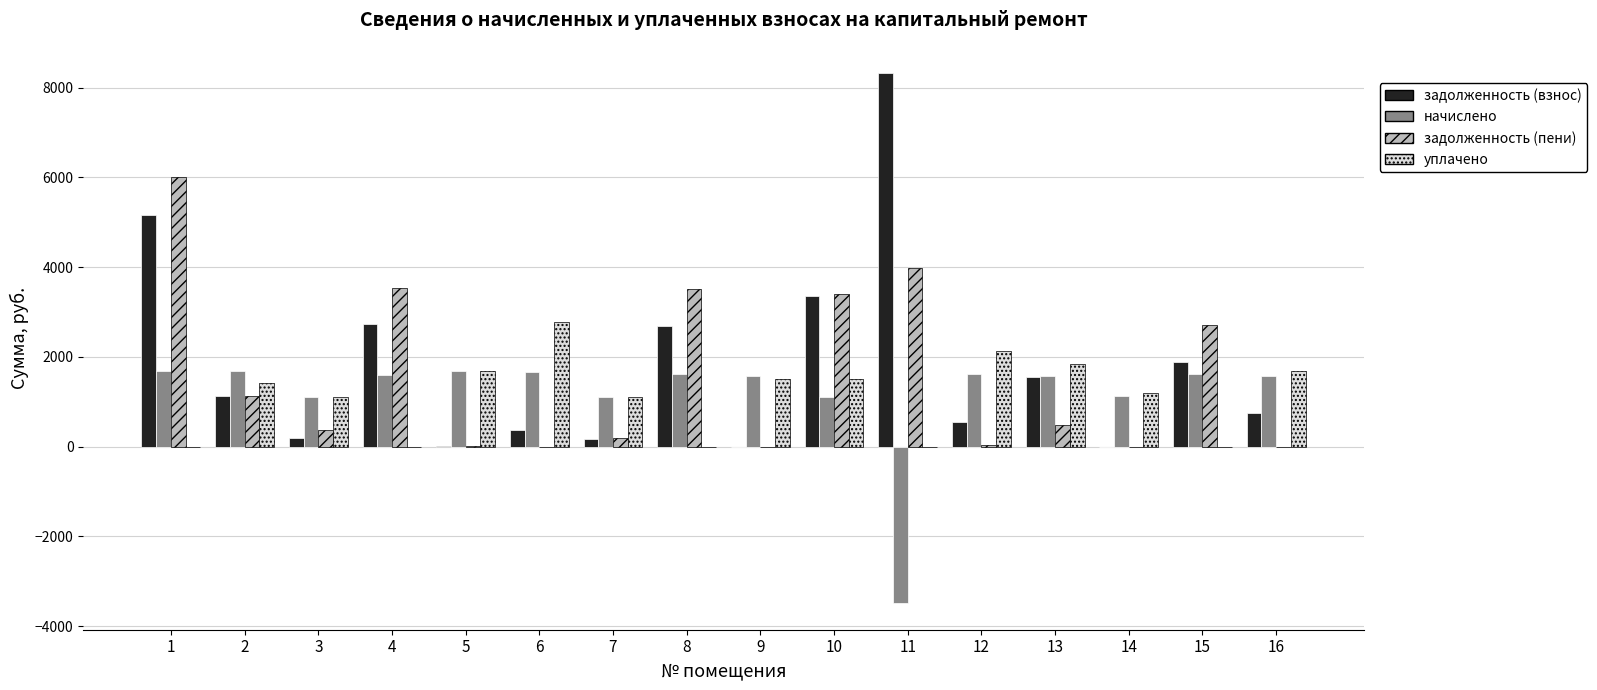

How many data points in уплачено are above 1413?

8